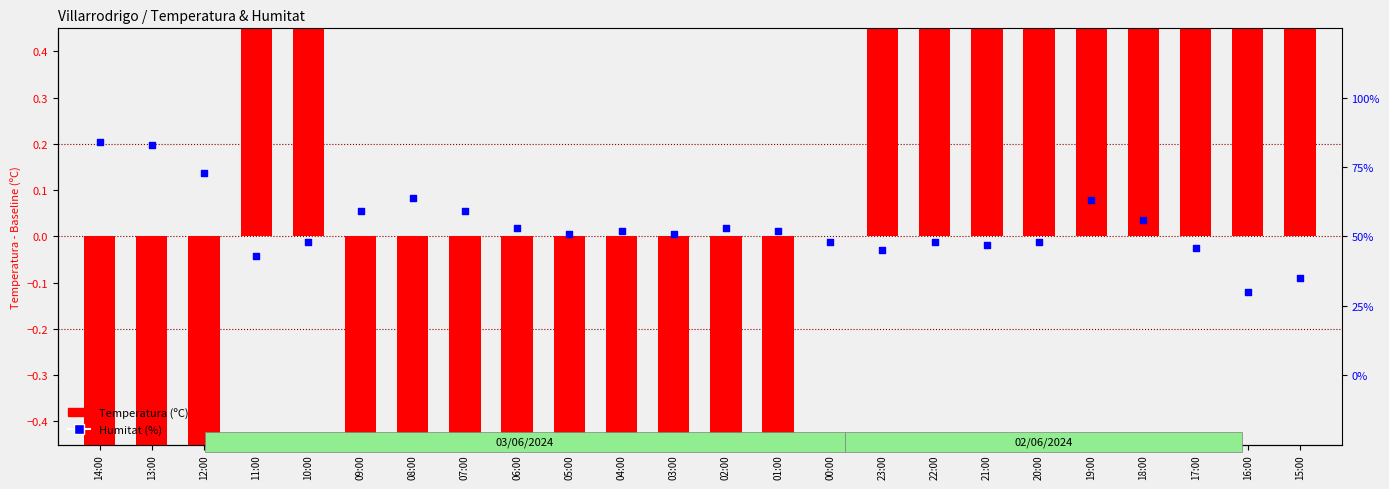

Which series has the largest total across all categories?

Temperatura (ºC)